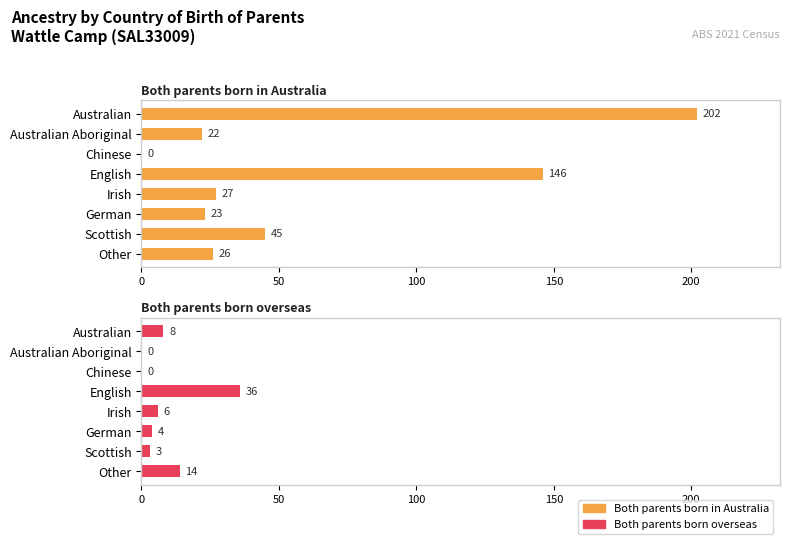

How many positive values does the Both parents born overseas series have?

6